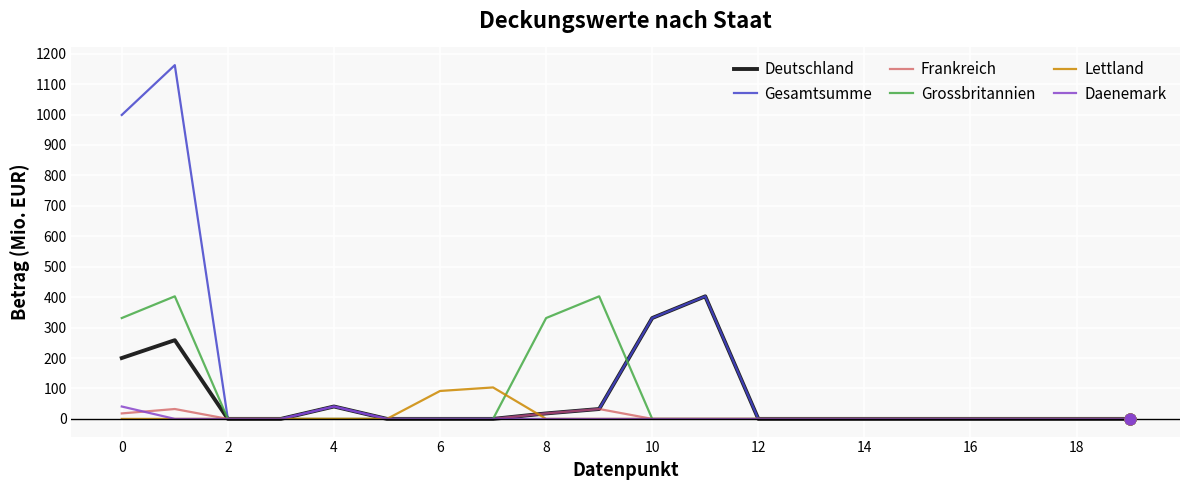

What are all the series names shown in the legend?

Deutschland, Gesamtsumme, Frankreich, Grossbritannien, Lettland, Daenemark